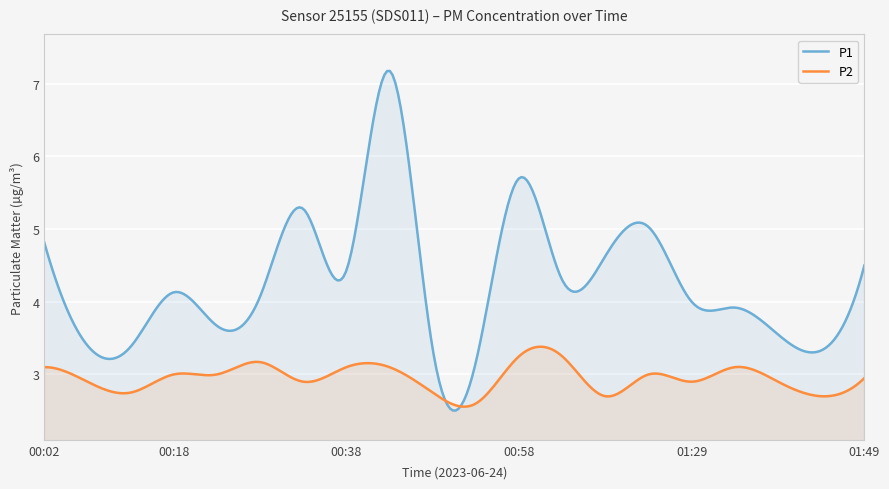

List the series in order of their peak value, lowest first.

P2, P1